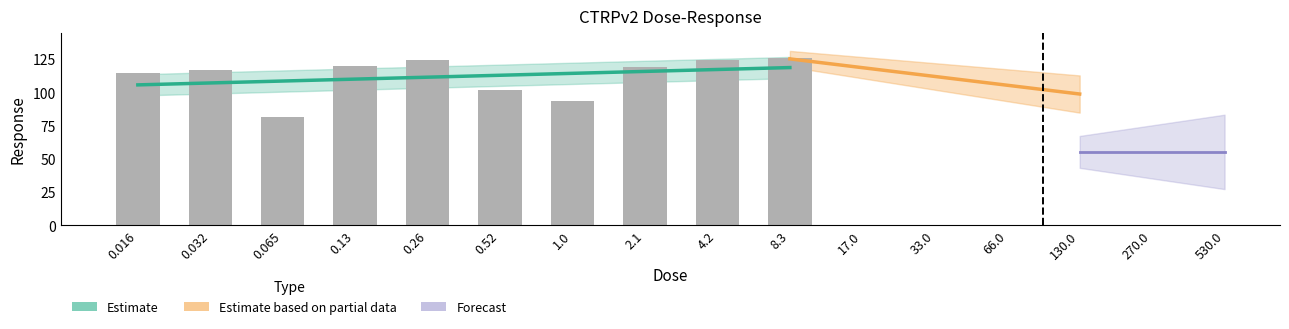

Rank the categories by value from lowest to highest.

530.0, 270.0, 0.065, 1.0, 130.0, 0.52, 66.0, 33.0, 0.016, 0.032, 2.1, 0.13, 17.0, 0.26, 4.2, 8.3